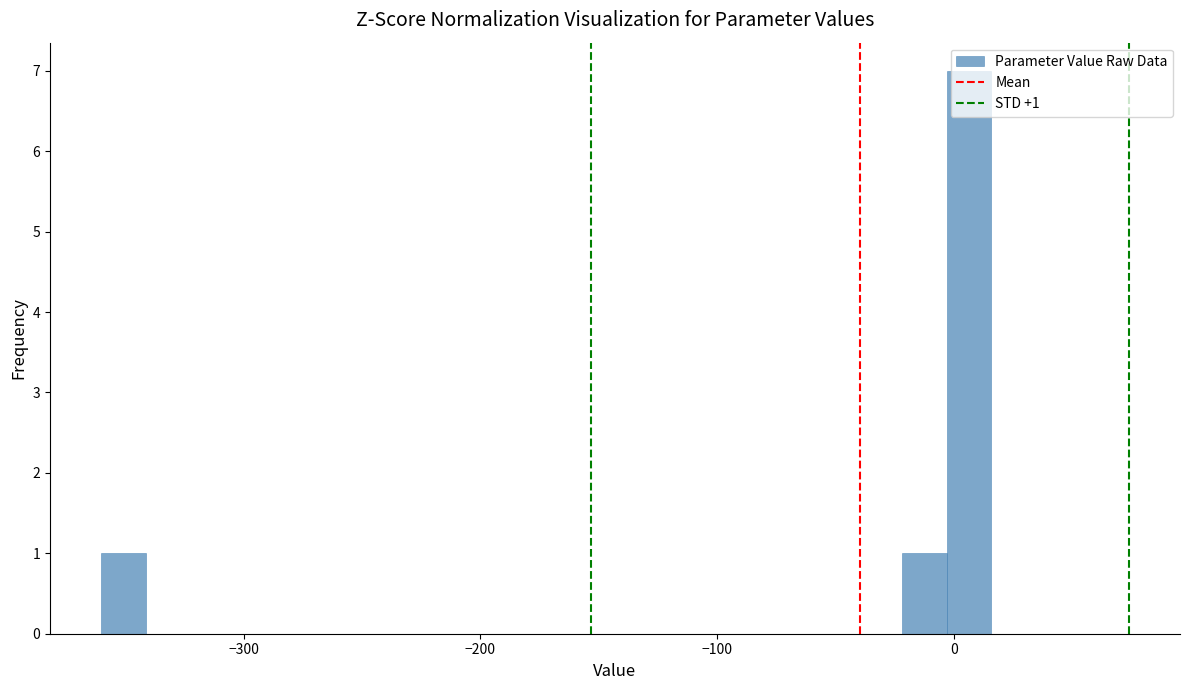

Around what value on the x-axis is the tallest bar? Give the approximate position of its centre, as read against the axis.

10